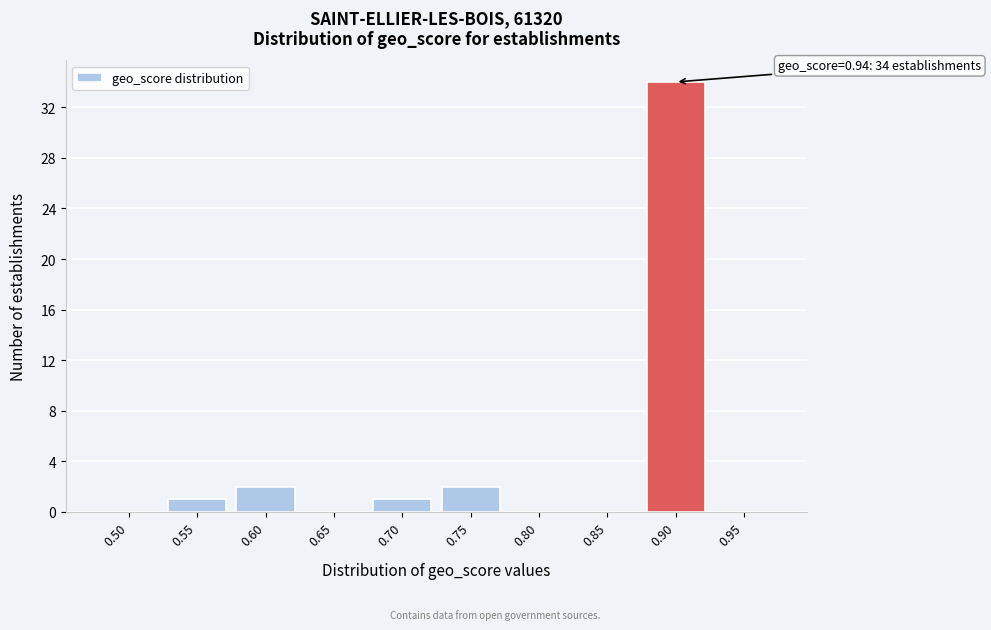

Reading left to right, transcribe all the data shown in this chart.

0.50=0	0.55=1	0.60=2	0.65=0	0.70=1	0.75=2	0.80=0	0.85=0	0.90=34	0.95=0